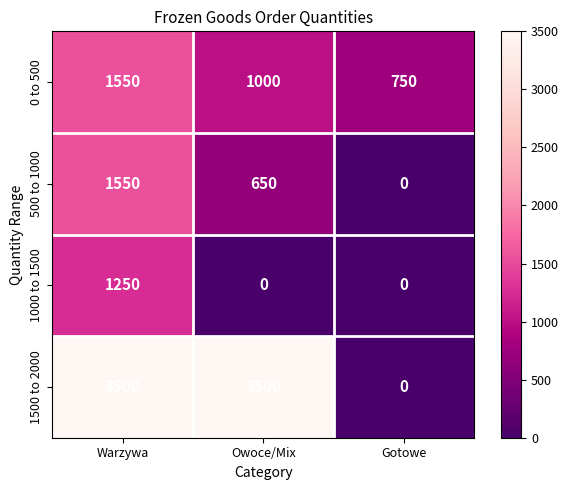

What is the highest value of the 1000 to 1500 series?

1250